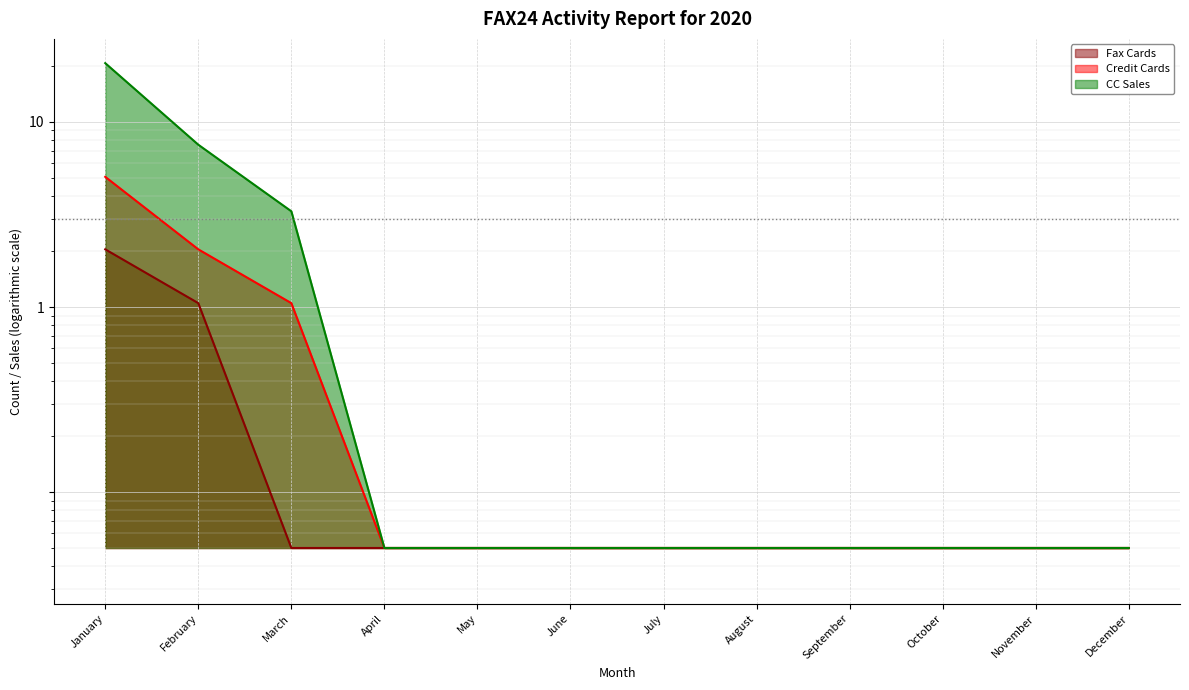

What is the minimum value for CC Sales?

0.1